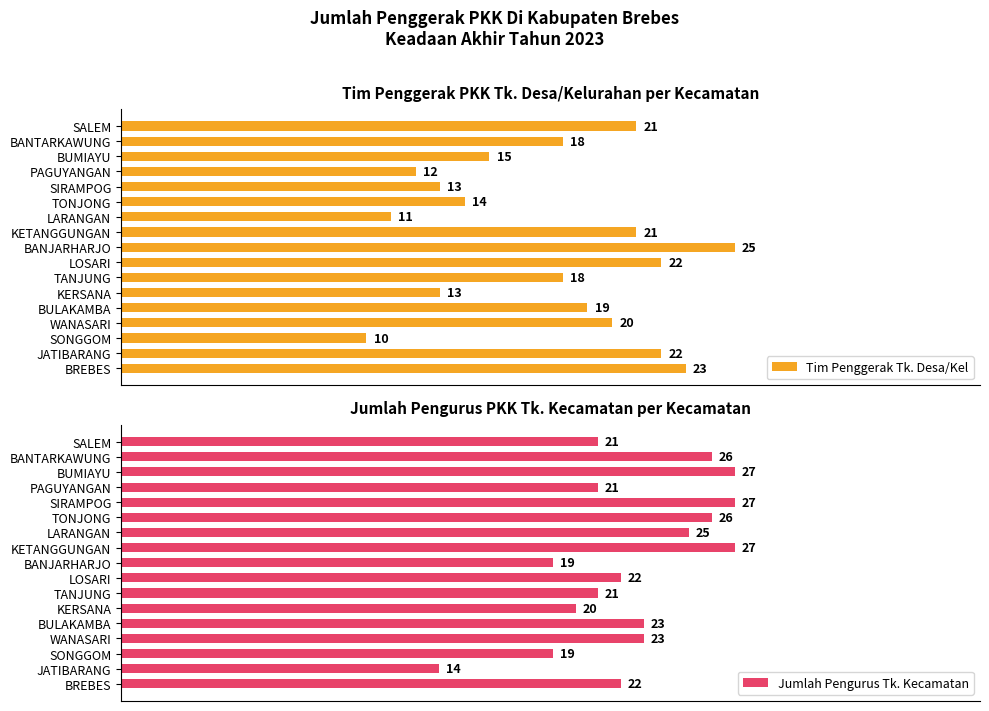

At which label does Tim Penggerak Tk. Desa/Kel reach its minimum?

SONGGOM